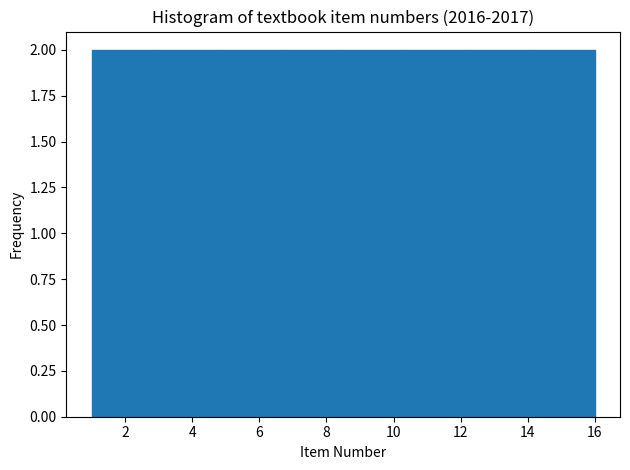

Reading left to right, list every bar in this chart as the range it spans on the x-axis followed by its height. Neither the bar edges nor the heights are printed on the chart, so give them approximately, as read against the axes.

1.0 to 2.8: 2
2.8 to 4.8: 2
4.8 to 6.6: 2
6.6 to 8.6: 2
8.6 to 10.4: 2
10.4 to 12.2: 2
12.2 to 14.2: 2
14.2 to 16.0: 2